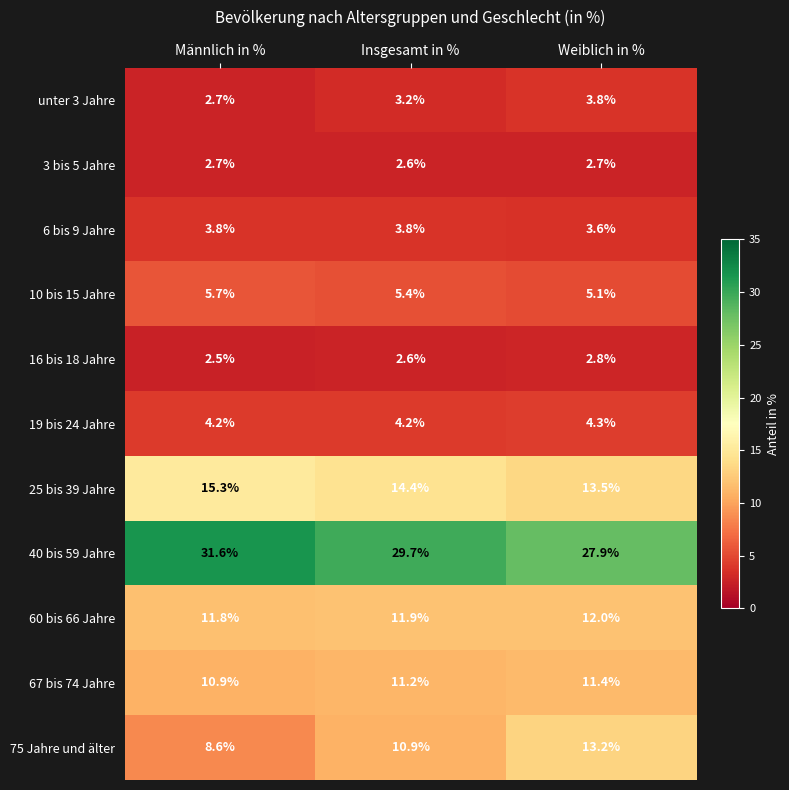

Is it true that 40 bis 59 Jahre equals 31.6 at Männlich in %?

True